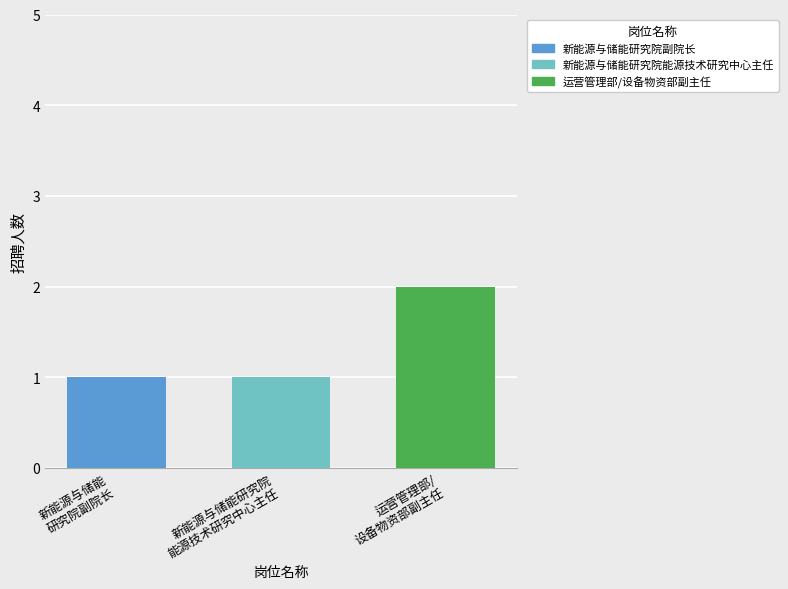

Which series has the widest spread of values?

新能源与储能研究院副院长